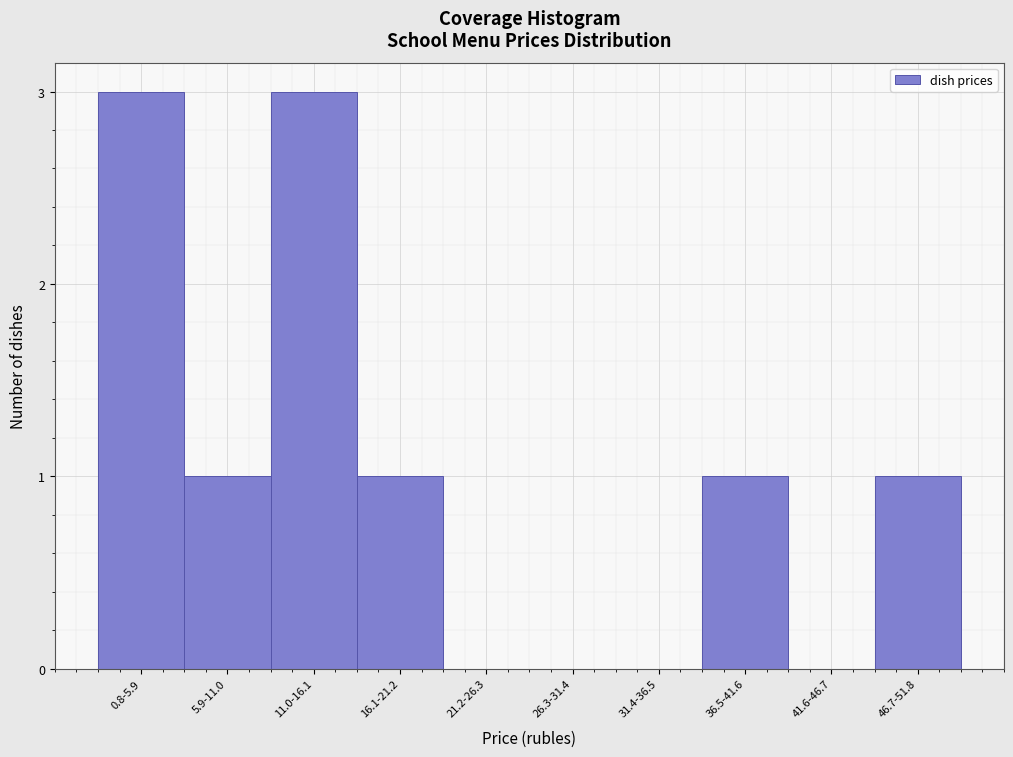

Reading left to right, extract all data points from this chart.

0.8-5.9=3	5.9-11.0=1	11.0-16.1=3	16.1-21.2=1	21.2-26.3=0	26.3-31.4=0	31.4-36.5=0	36.5-41.6=1	41.6-46.7=0	46.7-51.8=1